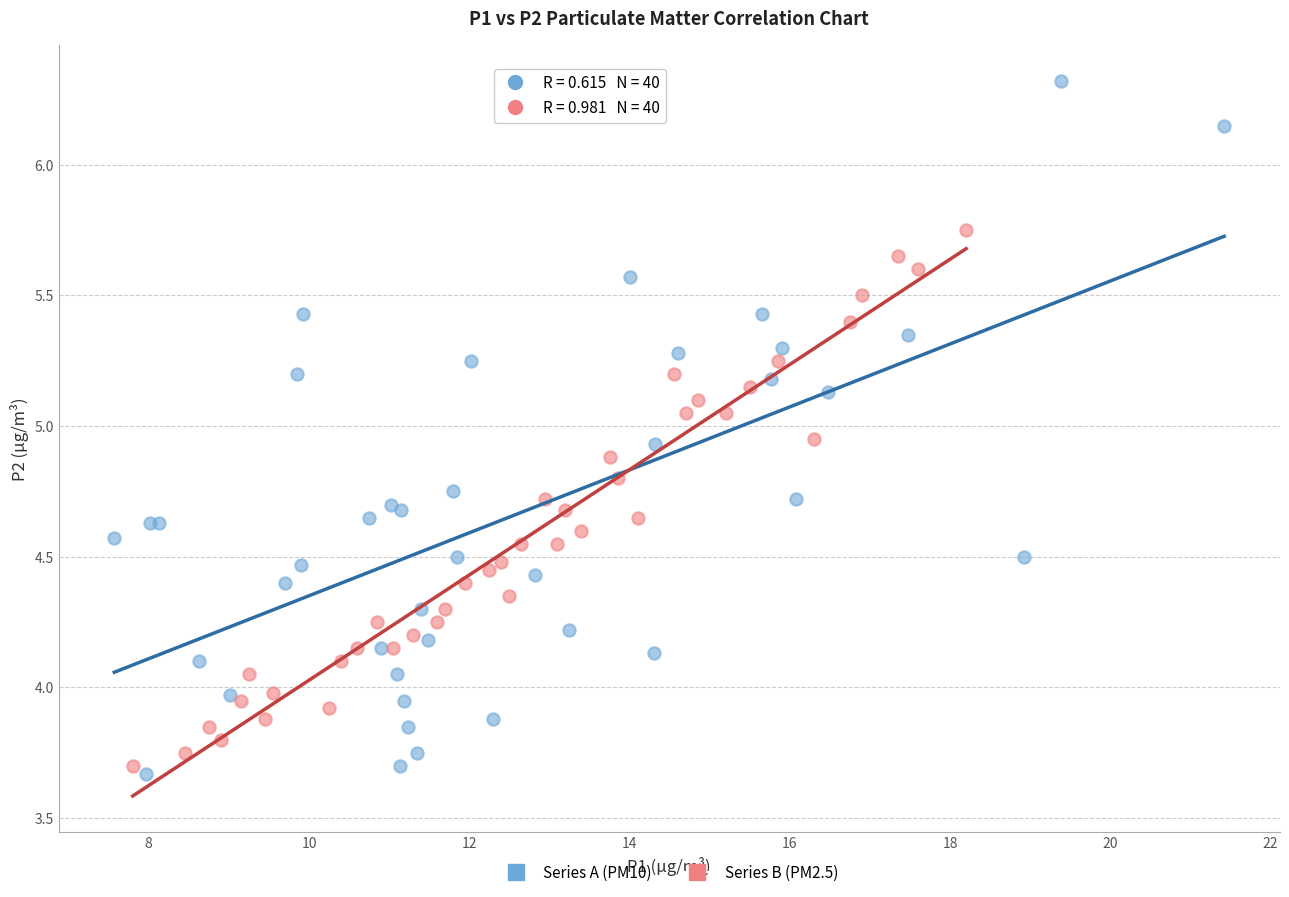

Which series contains the highest Y value?

Series A (PM10)